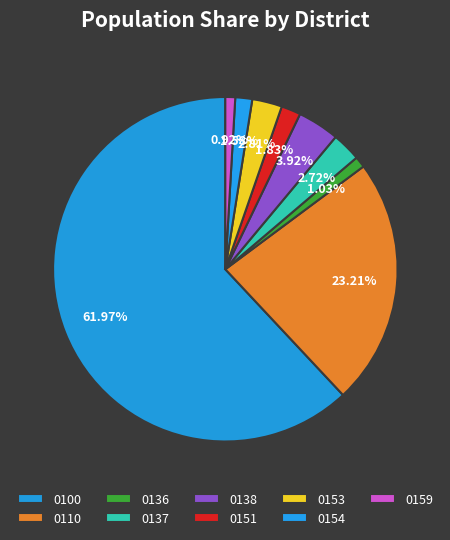

How much of the chart is everything except 0138?

96.1%